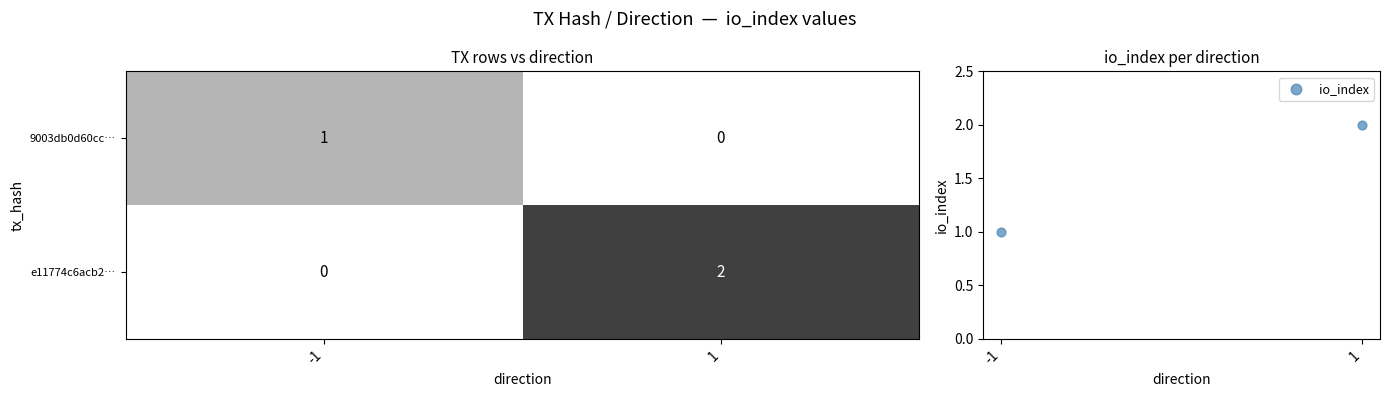

How many distinct data groups are displayed?

3